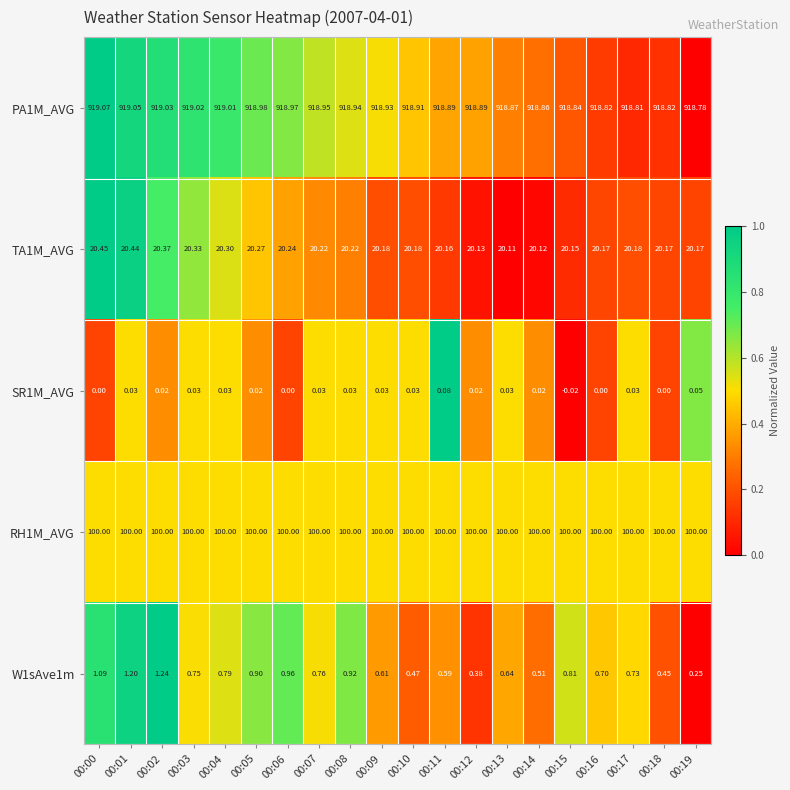

Is the value of RH1M_AVG at 00:14 greater than the value of SR1M_AVG at 00:03?

Yes